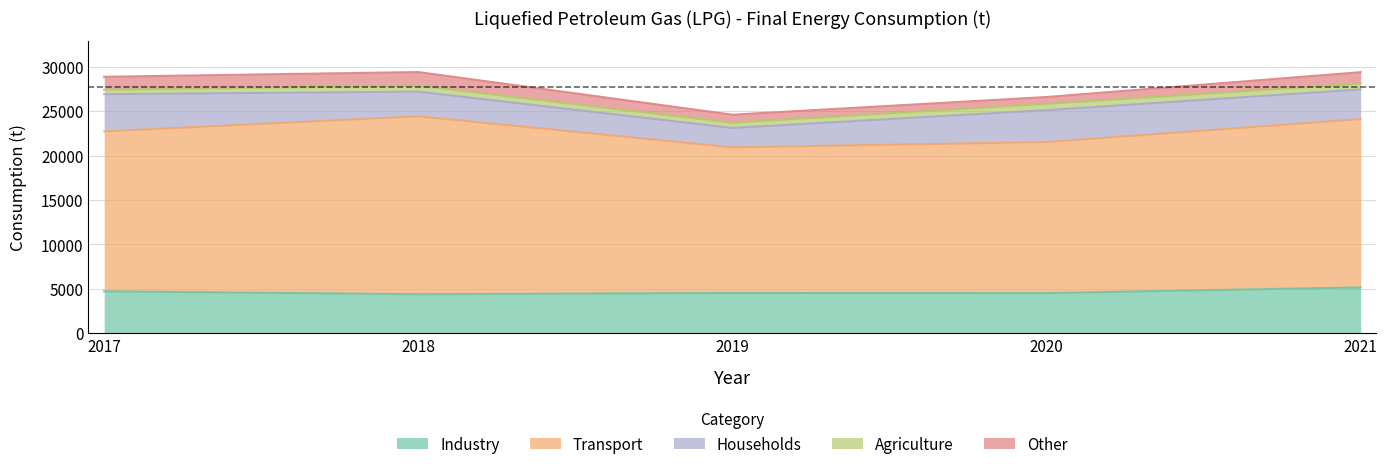

How many data points does each series have?

5